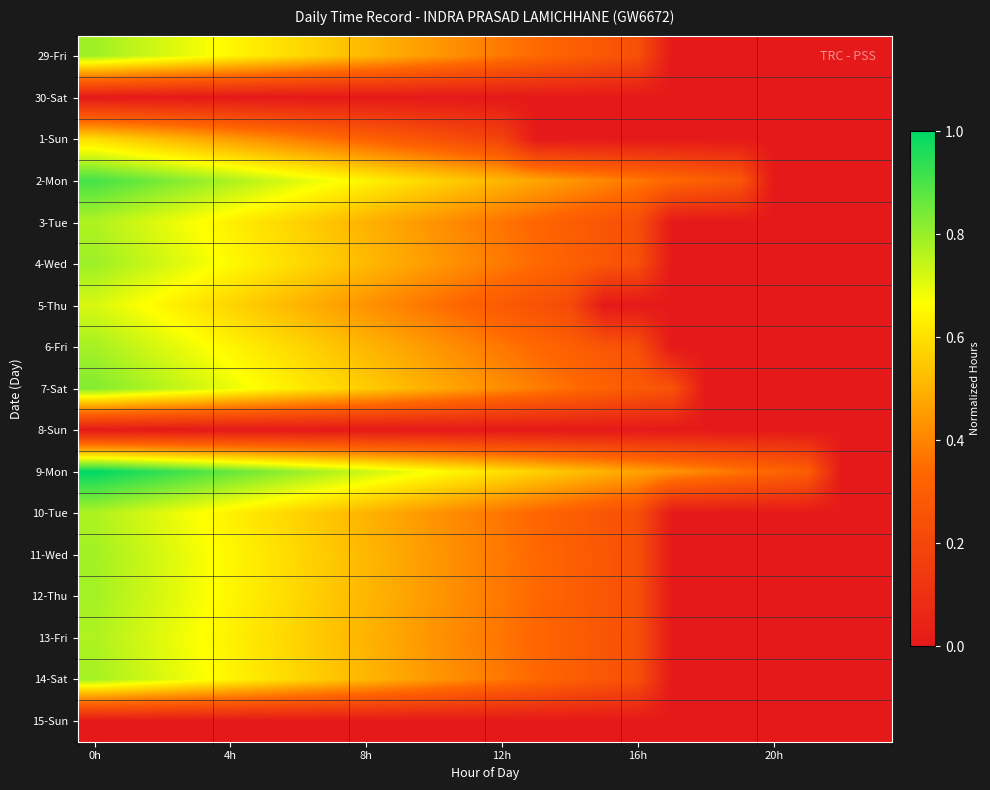

At which category is the sum across all series the highest?

0h